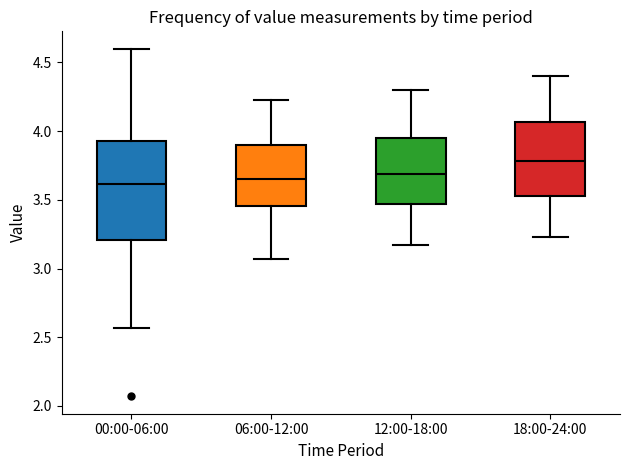

Where does the median line of the box for 00:00-06:00 sit on the y-axis? The values are not printed on the chart, so give them approximately, as read against the axis.

3.60